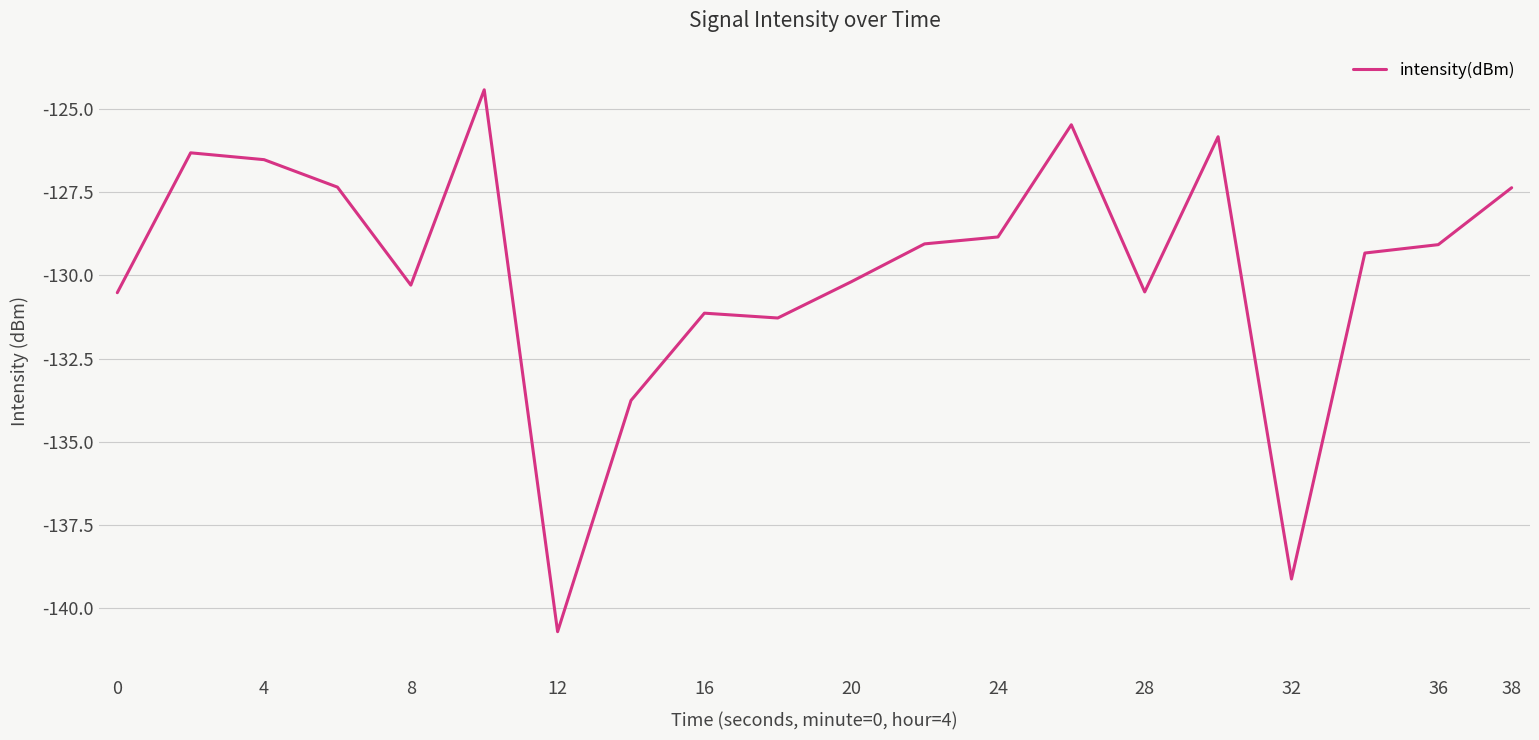

What is the smallest value displayed?

-140.7